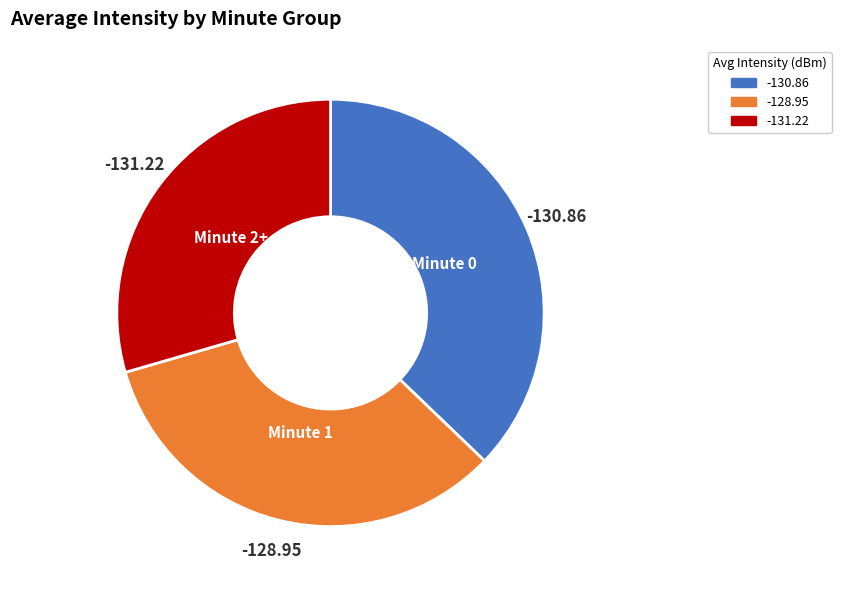

Which has a higher value, Minute 1 or Minute 2+?

Minute 1